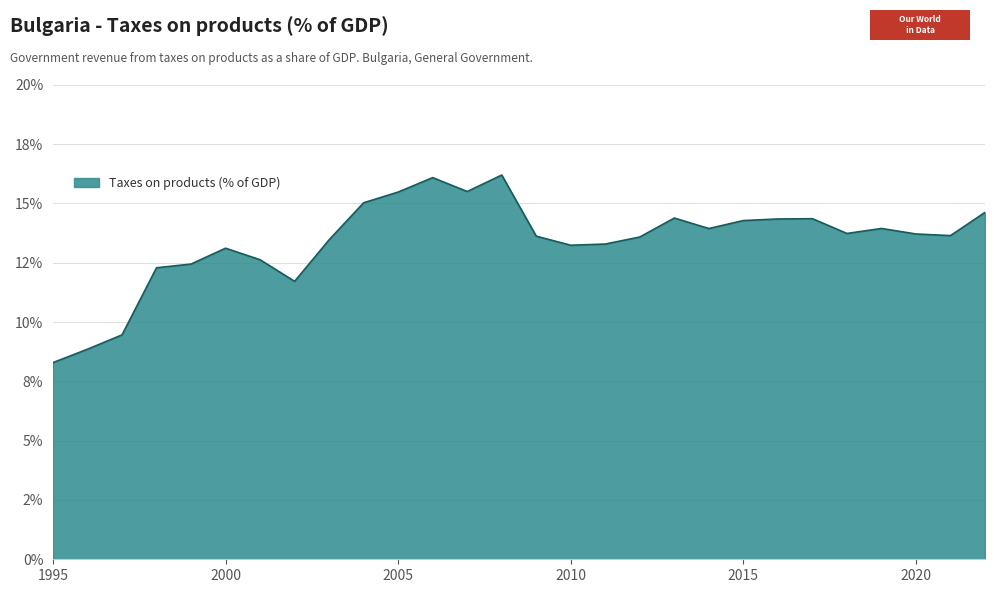

Does the chart display data point markers on the line(s)?

No